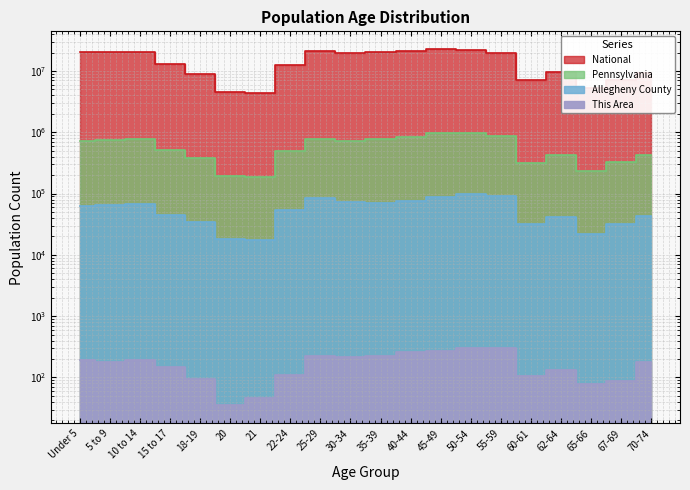

Reading right to left, extract all data points from this chart.

This Area: 178	88	77	132	105	297	299	266	256	225	213	224	111	46	35	93	147	195	182	194
Allegheny County: 42716	31355	21613	41229	31609	89867	98299	88566	76418	69476	72580	84969	53459	17434	18069	34651	45284	68396	64343	63640
Pennsylvania: 426536	321379	231623	430721	312575	879048	984641	955763	851382	764287	729592	781527	498947	183257	191942	387235	517831	791151	753635	729538
National: 9278166	7115361	5319902	9704197	7113727	19664805	22298125	22708591	20890964	20179642	19962099	21101849	12712576	4354294	4519129	9086089	12954254	20677194	20348657	20201362